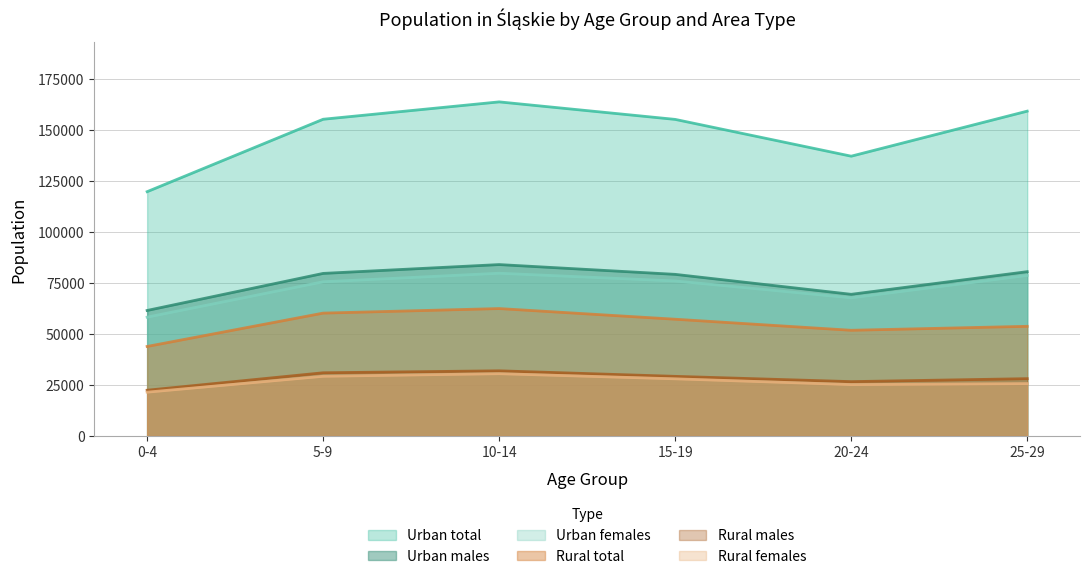

How many lines are shown in the chart?

6